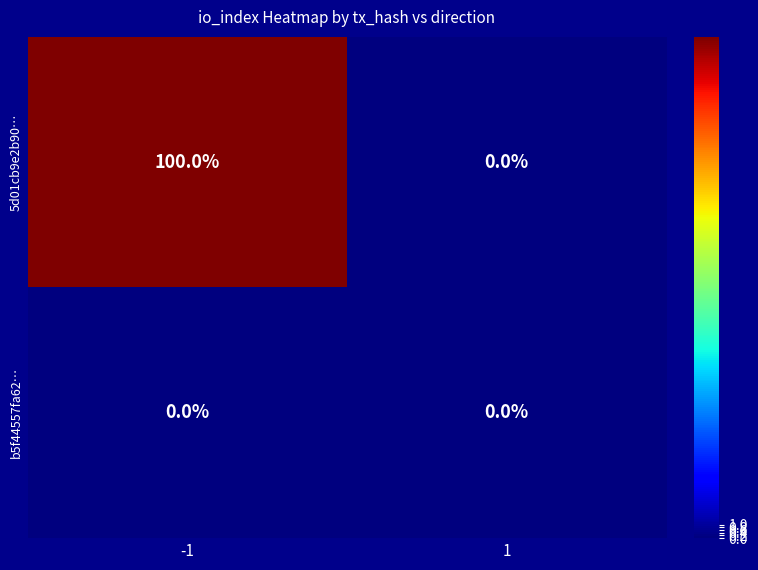

Rank the series by their average value, from lowest to highest.

b5f44557fa62…, 5d01cb9e2b90…